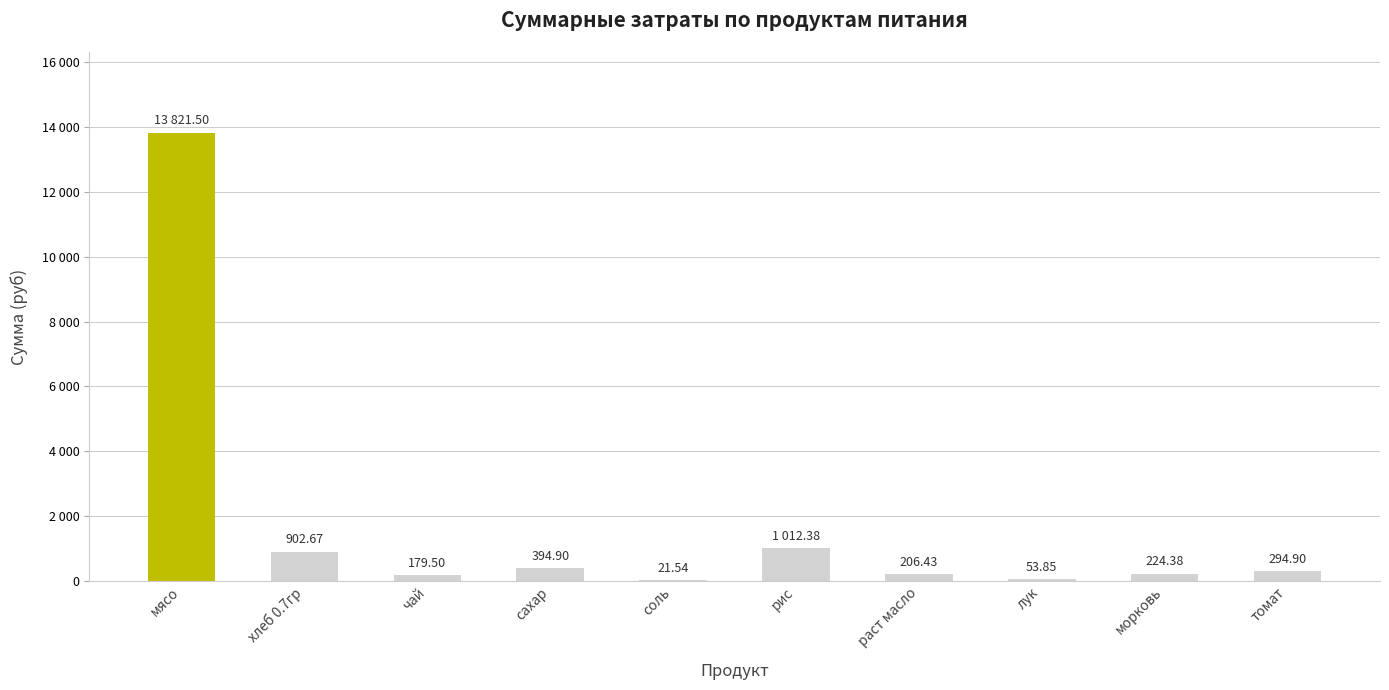

What value does the data have at томат?

294.9